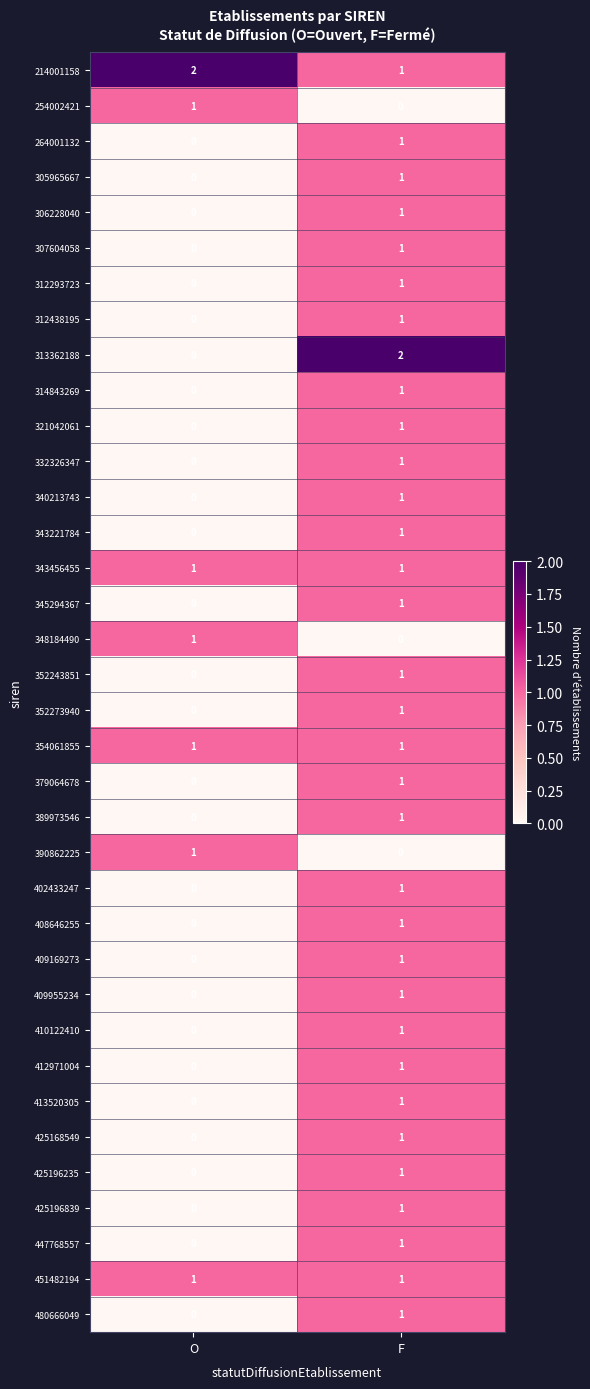

Which category has the lowest value in the 352243851 series?

O